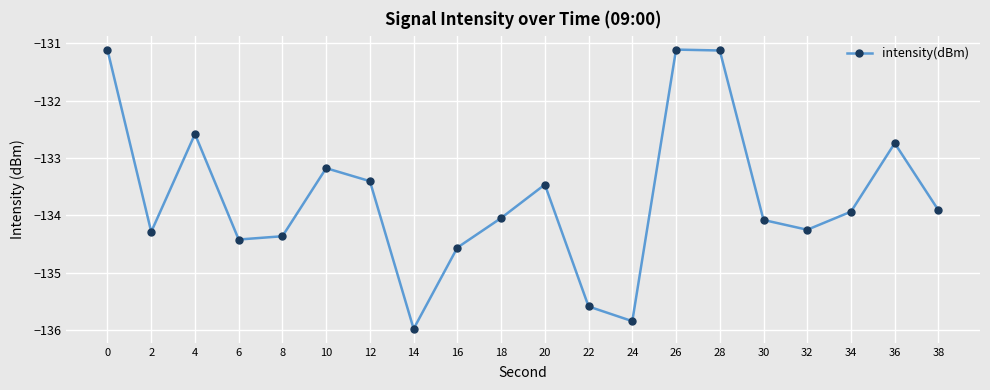

Count the number of categories in the chart.

20